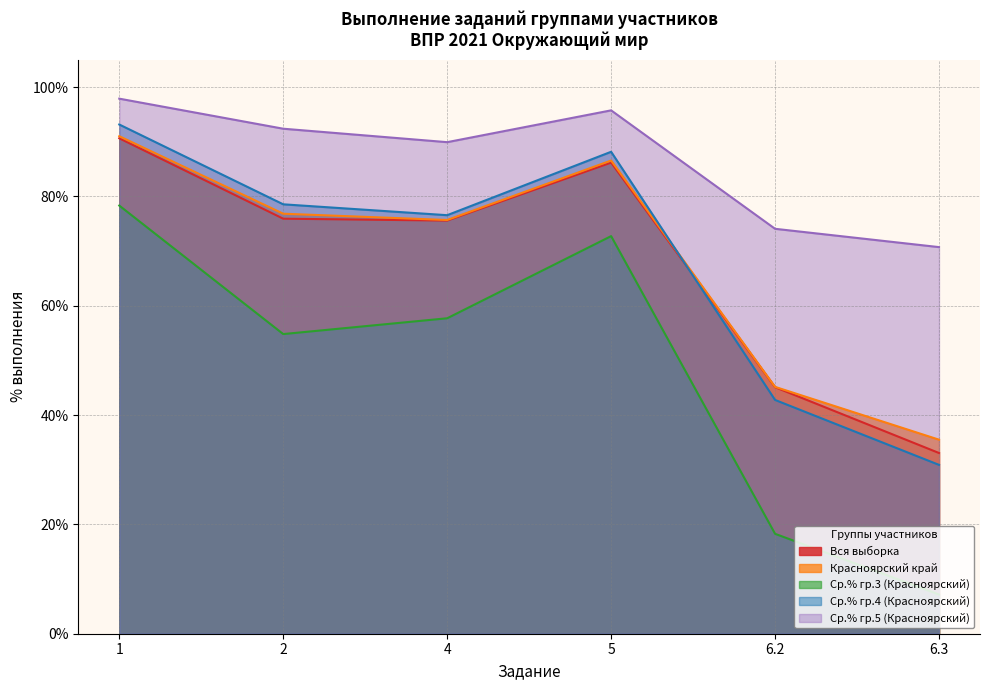

True or false: Ср.% гр.3 (Красноярский) has a value of 18.2 at 2.

False